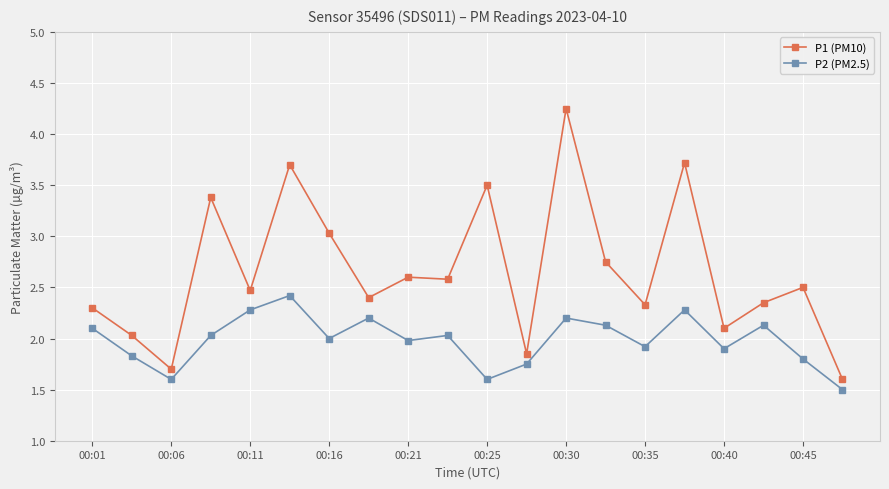

Which series has the largest total across all categories?

P1 (PM10)